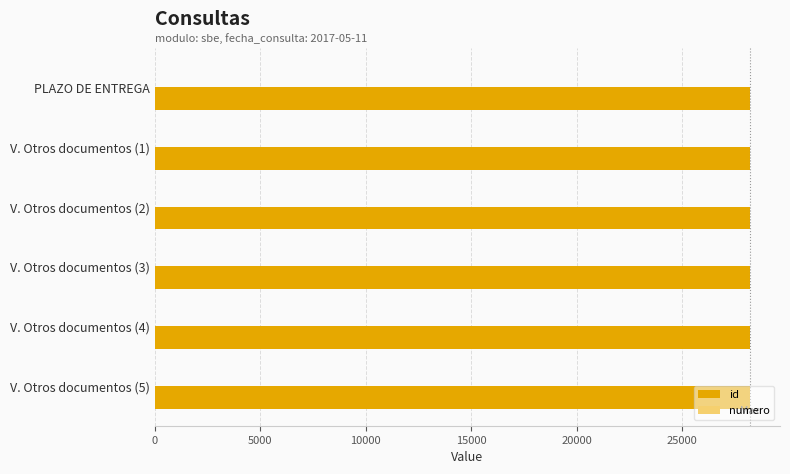

Count the number of data series in this chart.

2